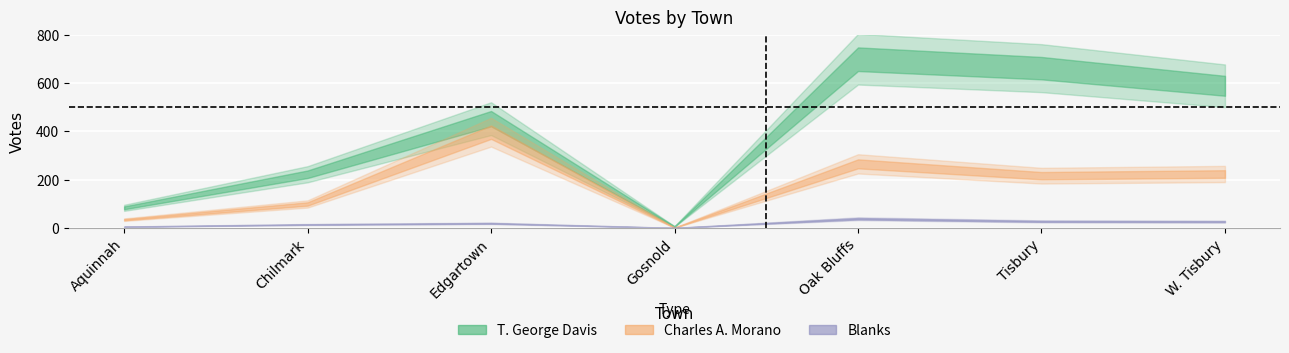

Reading left to right, extract all data points from this chart.

T. George Davis: Aquinnah=84	Chilmark=223	Edgartown=453	Gosnold=7	Oak Bluffs=699	Tisbury=662	W. Tisbury=589
Charles A. Morano: Aquinnah=35	Chilmark=100	Edgartown=397	Gosnold=2	Oak Bluffs=266	Tisbury=217	W. Tisbury=224
Blanks: Aquinnah=6	Chilmark=15	Edgartown=20	Gosnold=1	Oak Bluffs=39	Tisbury=28	W. Tisbury=27